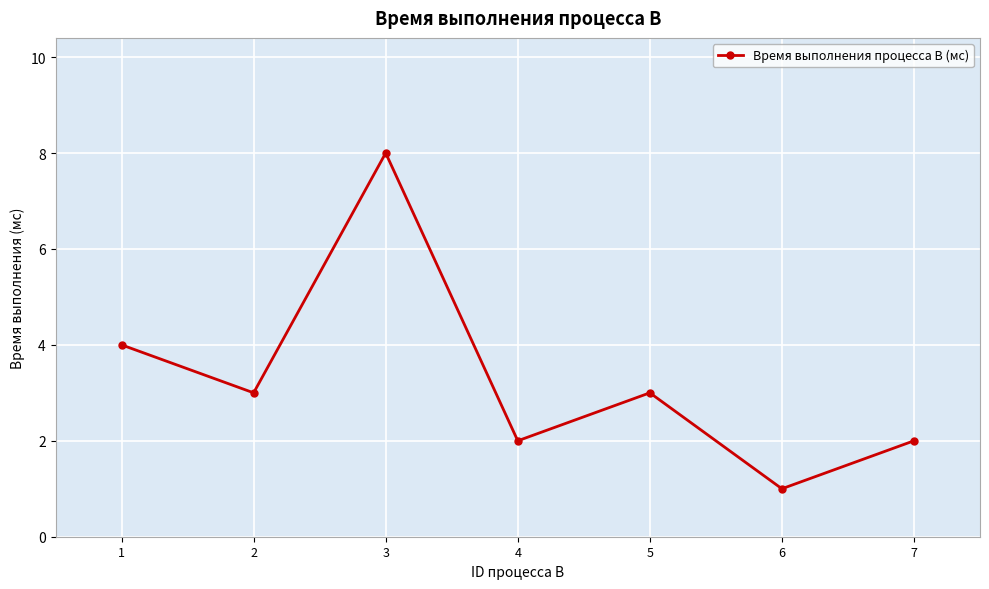

What is the value of the 5th point from the left?

3